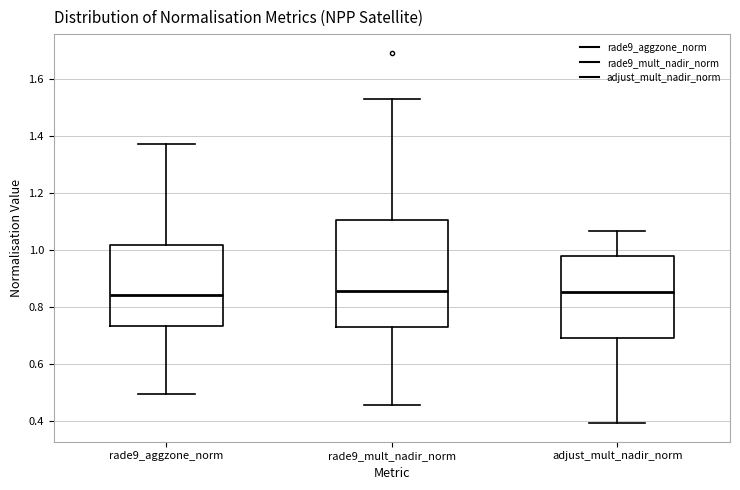

Which box is the tallest, from its lower edge to its upper edge?

rade9_mult_nadir_norm